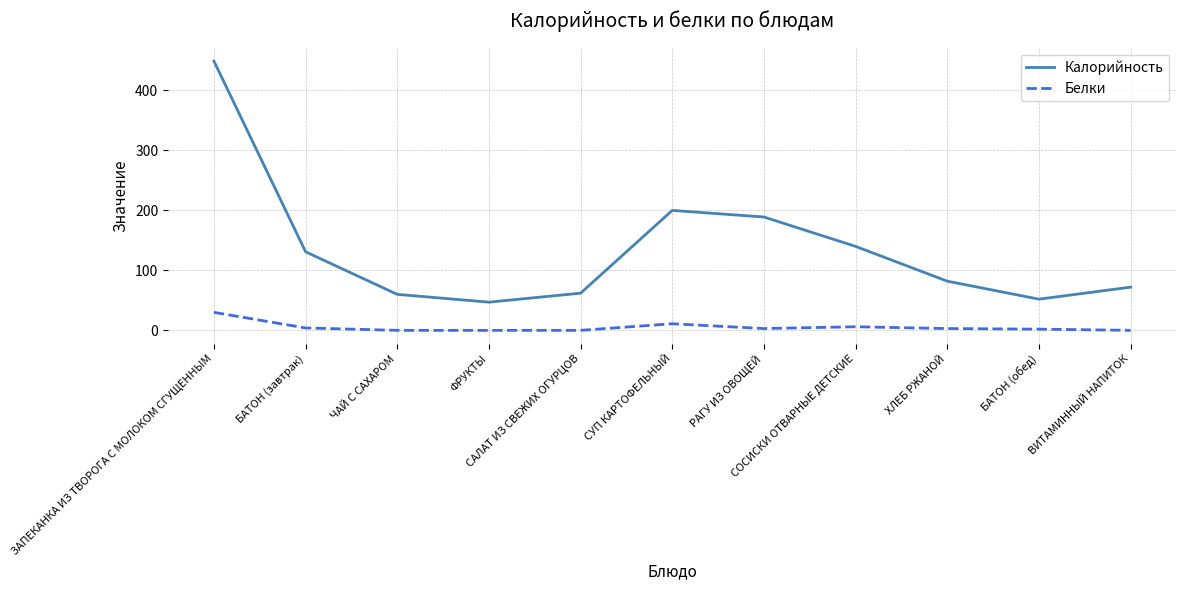

What position from the left is БАТОН (обед)?

10